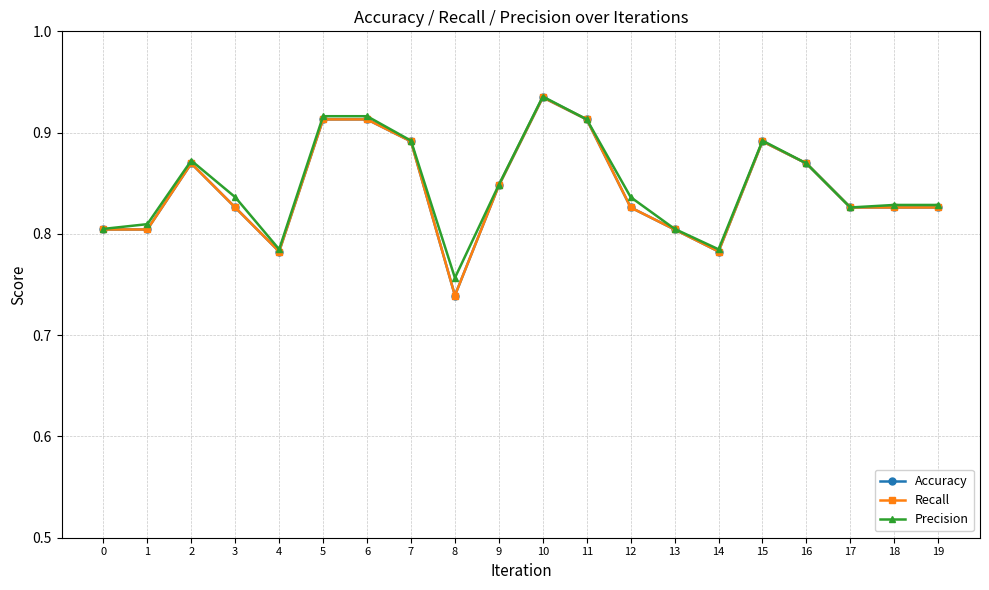

Rank the categories by Accuracy value from lowest to highest.

8, 4, 14, 0, 1, 13, 3, 12, 17, 18, 19, 9, 2, 16, 7, 15, 5, 6, 11, 10